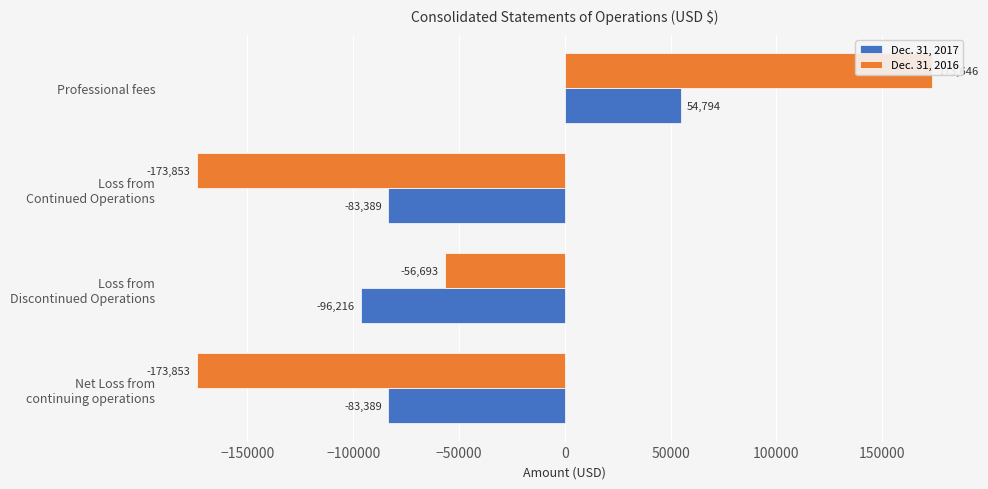

What is the maximum value for Dec. 31, 2017?

54794